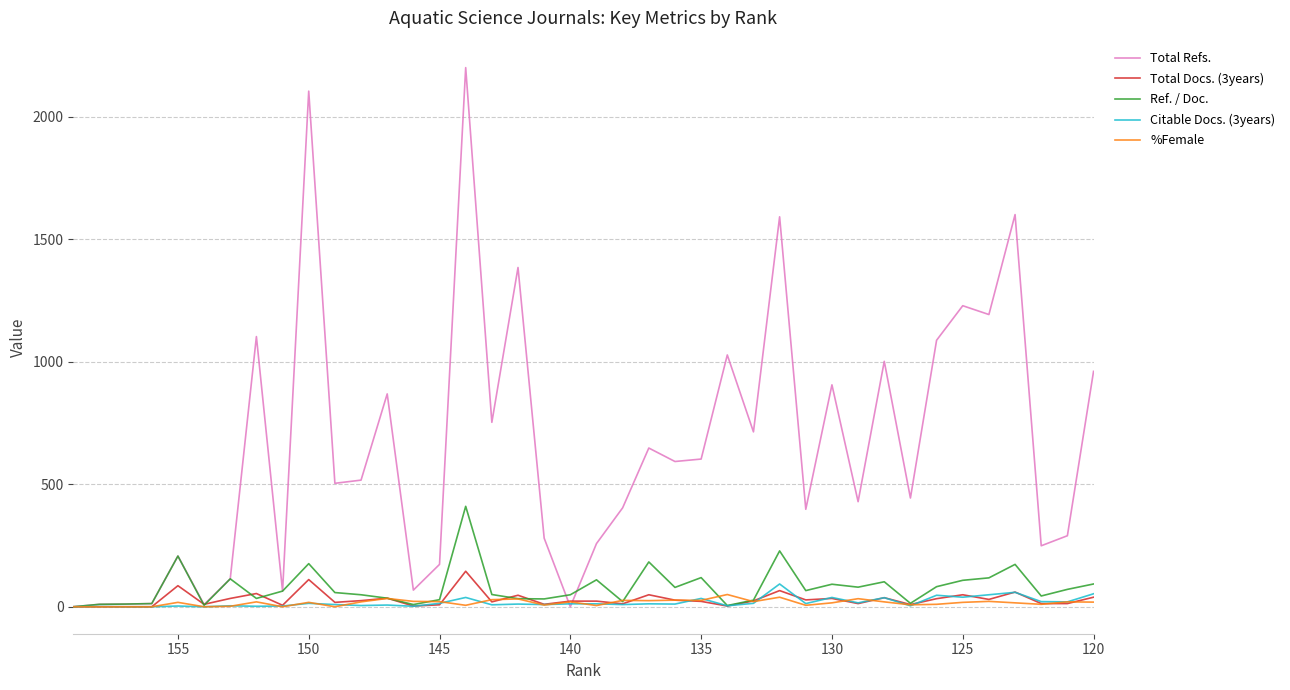

Reading left to right, what are all the values shown in this chart?

Total Refs.: 0	10	11	13	207	9	114	1103	64	2105	504	517	869	68	173	2201	753	1385	280	0	258	404	648	593	603	1028	714	1592	398	906	429	1002	444	1088	1229	1193	1601	249	290	961
Total Docs. (3years): 0	0	0	0	86	10	34	54	6	111	18	25	35	3	8	145	20	47	10	23	23	12	49	27	22	3	24	66	28	34	13	37	9	33	49	30	60	13	13	39
Ref. / Doc.: 0	10	11	13	207	6	114	34	64	176	58	49	35	9	29	410	50	33	32	49	110	21	183	79	119	5	27	228	66	92	80	102	14	82	108	118	173	44	71	93
Citable Docs. (3years): 0	1	0	0	3	0	4	2	3	14	9	5	7	2	14	38	8	11	9	12	12	9	12	11	34	4	14	93	13	38	16	37	4	47	39	49	59	21	20	53
%Female: 0	0	0	0	18	0	2	20	0	18	0	20	34	22	21	6	29	32	7	20	5	26	25	27	26	50	21	39	6	16	33	20	8	10	18	22	16	10	20	19